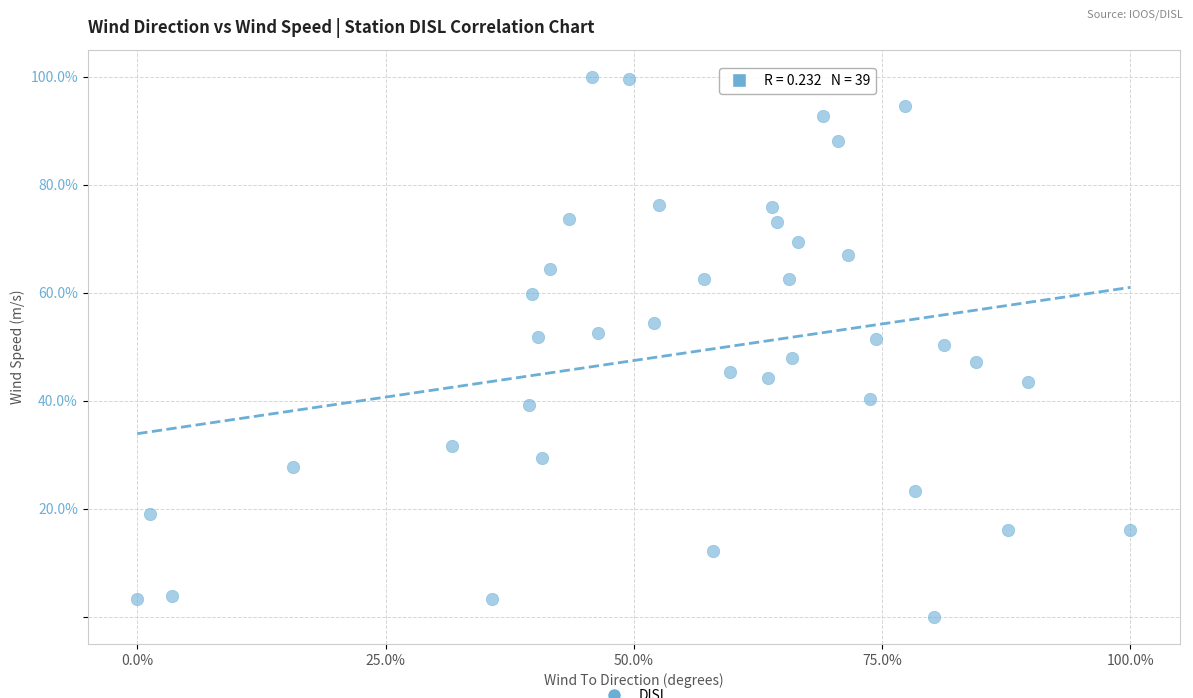

What is the range of X values (max minus min)?

100.0